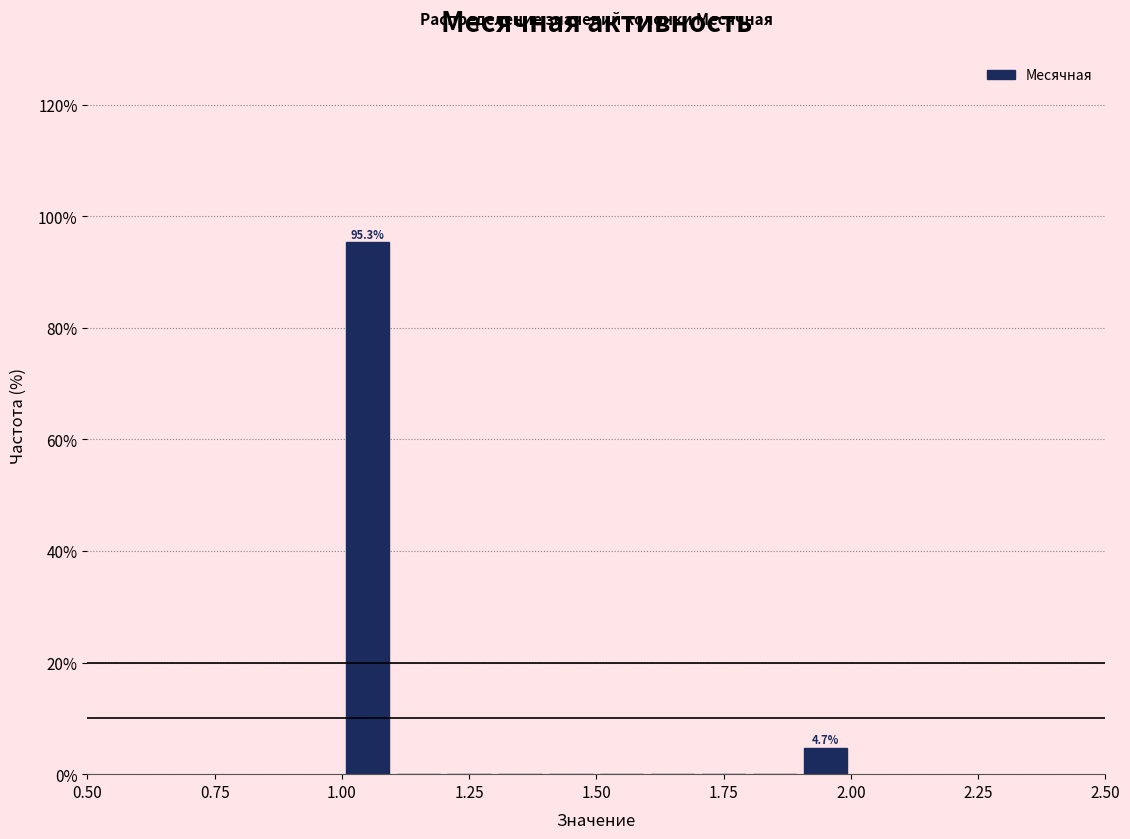

Around what value on the x-axis is the tallest bar? Give the approximate position of its centre, as read against the axis.

1.05